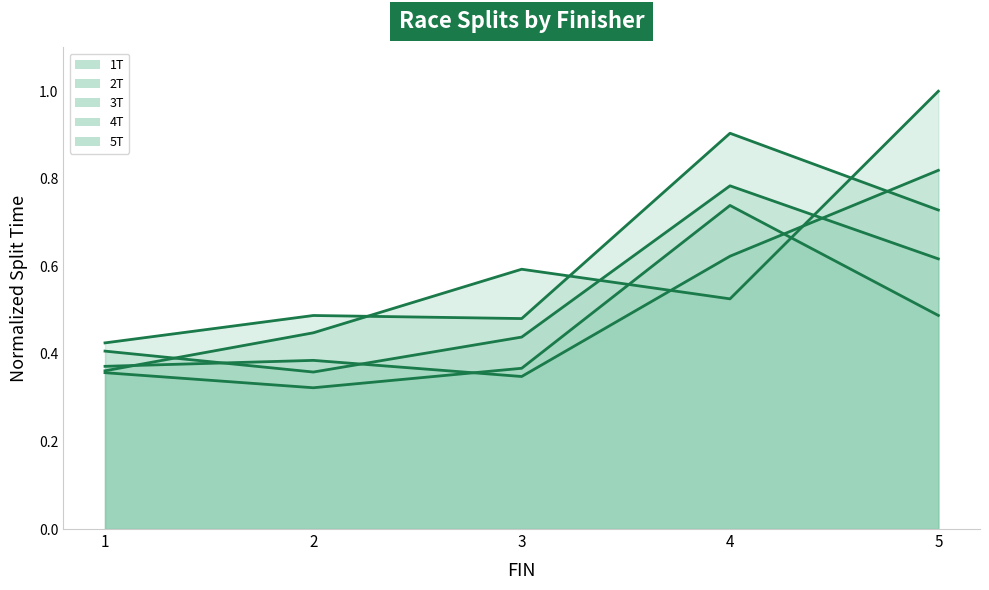

Is the value of 2T (line) at 4 greater than the value of 4T (line) at 5?

Yes